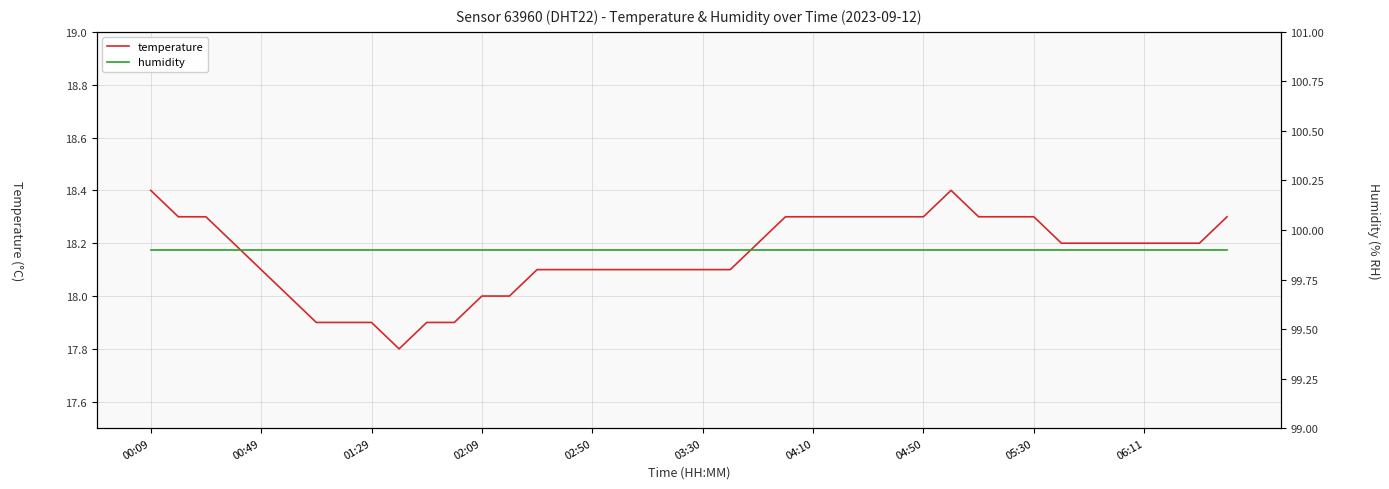

True or false: humidity and temperature cross at least once.

False